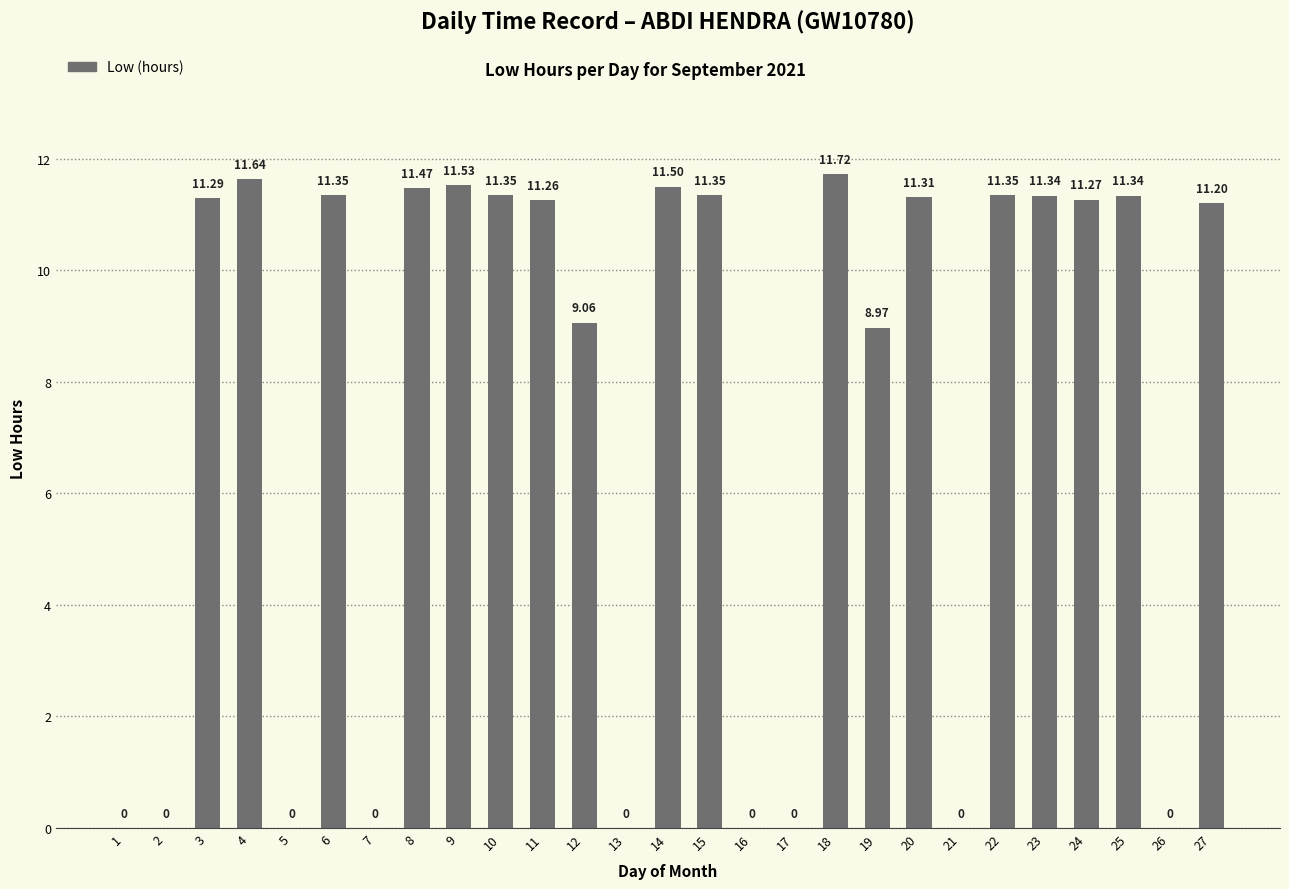

What is the sum of all values?

200.3